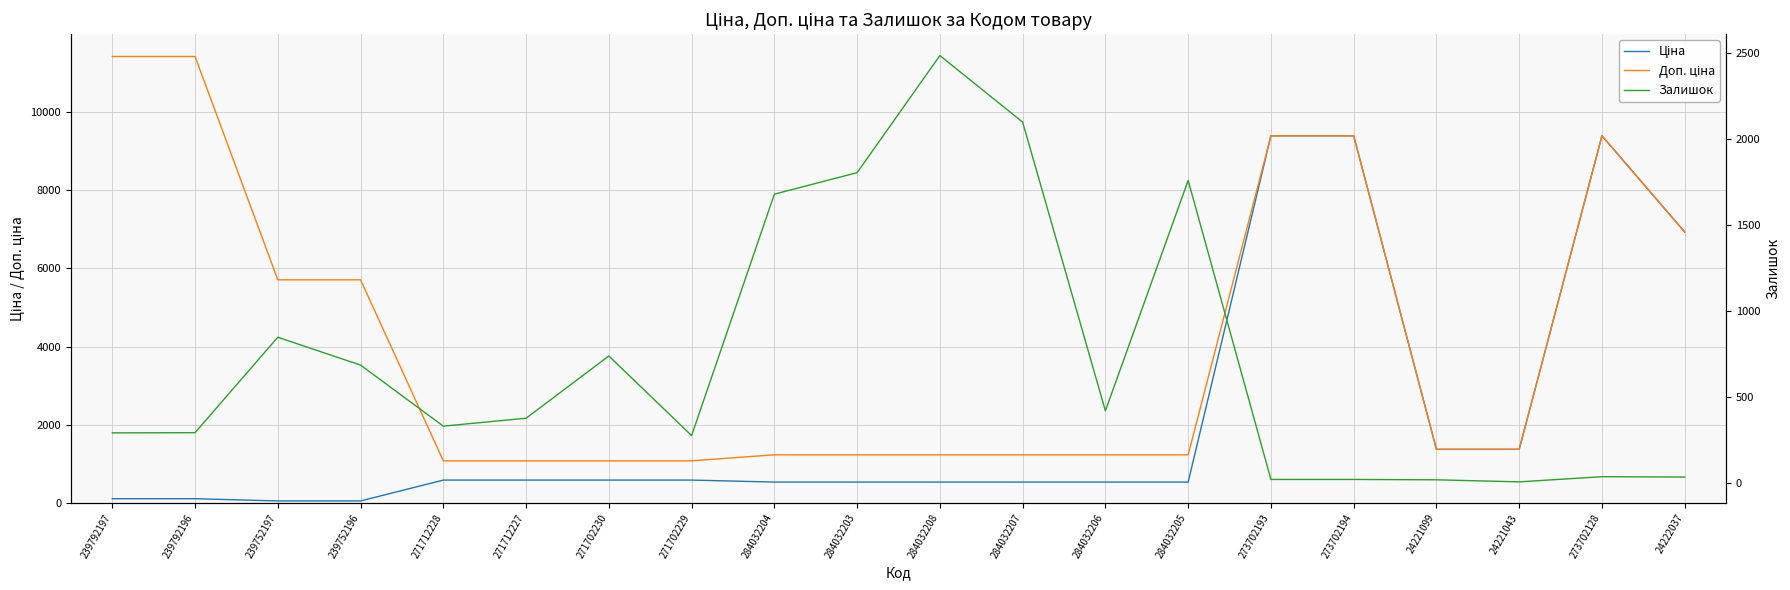

Which category has the highest value across all series?

239792197